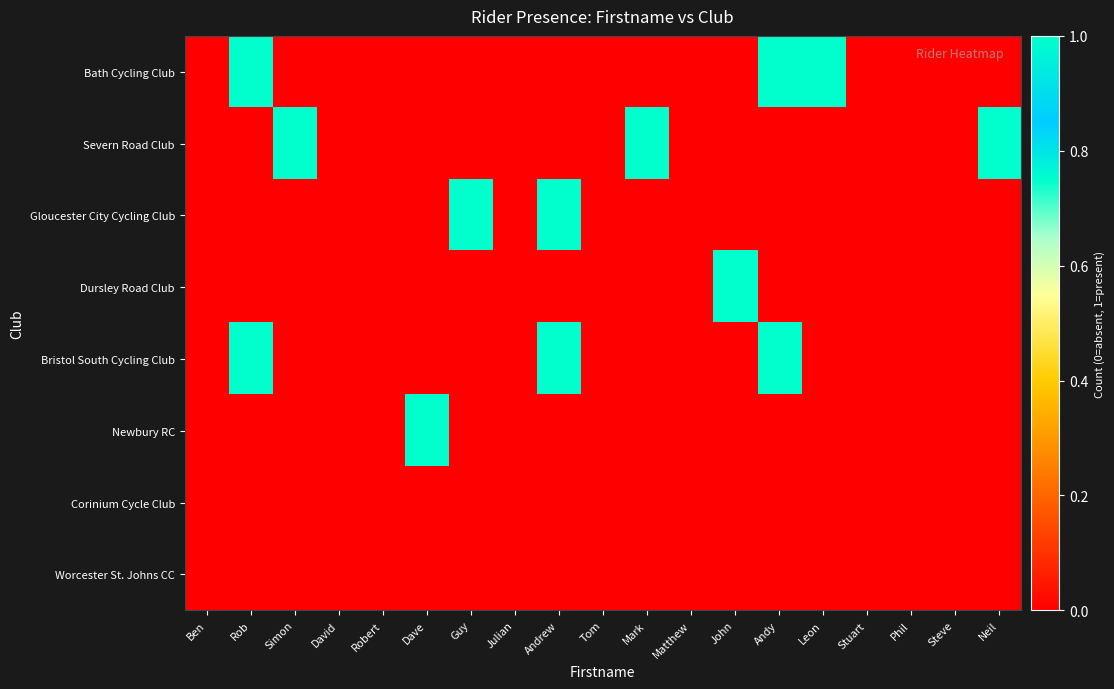

What is the spread (max minus min) of values at Andrew?

1